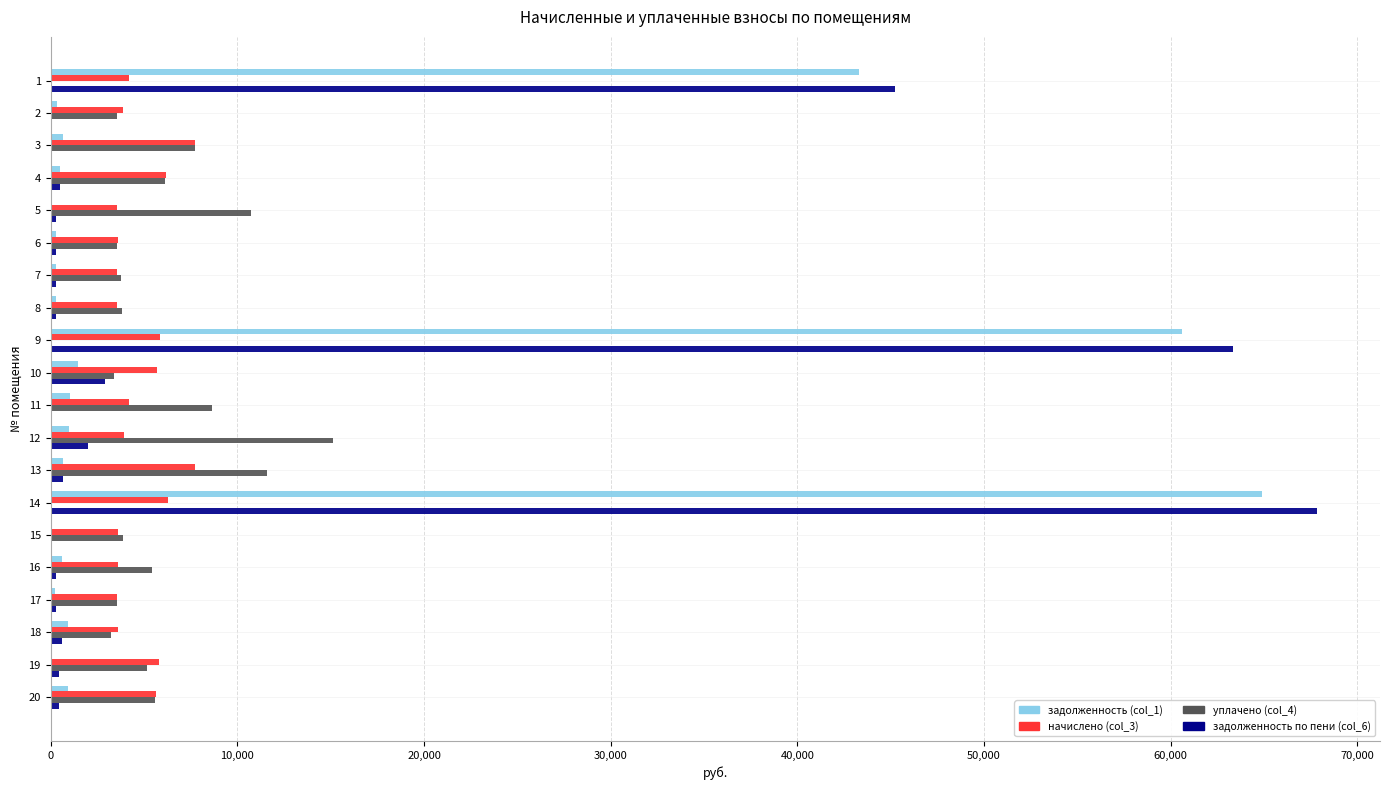

What is the sum of all задолженность (col_1) values?

178073.1